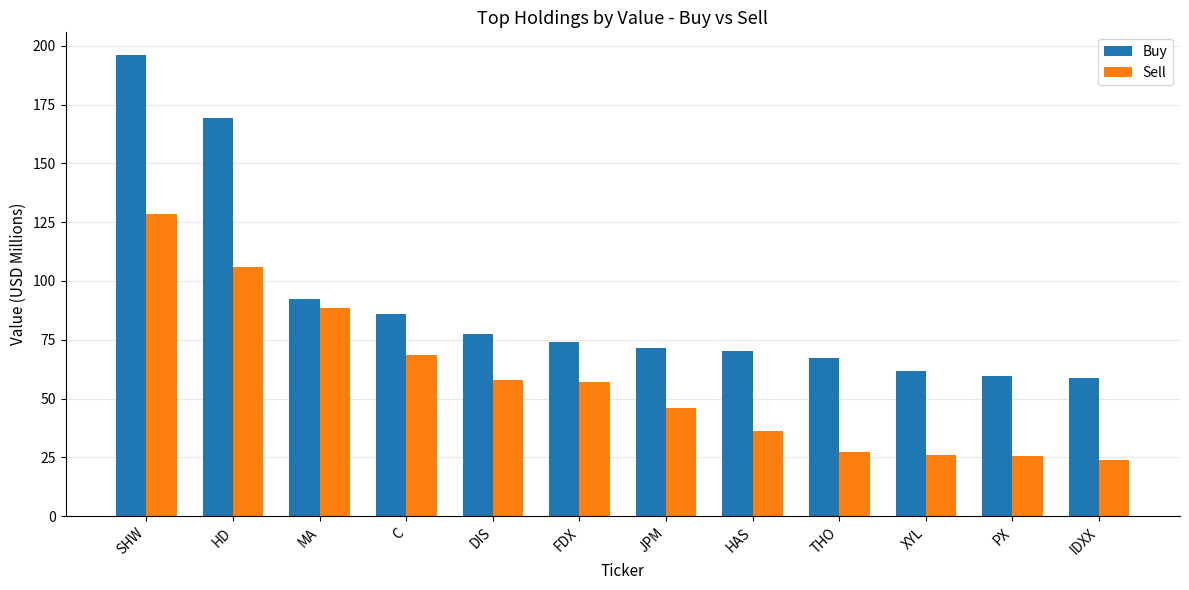

The value of Buy at DIS is 77.7. True or false?

True